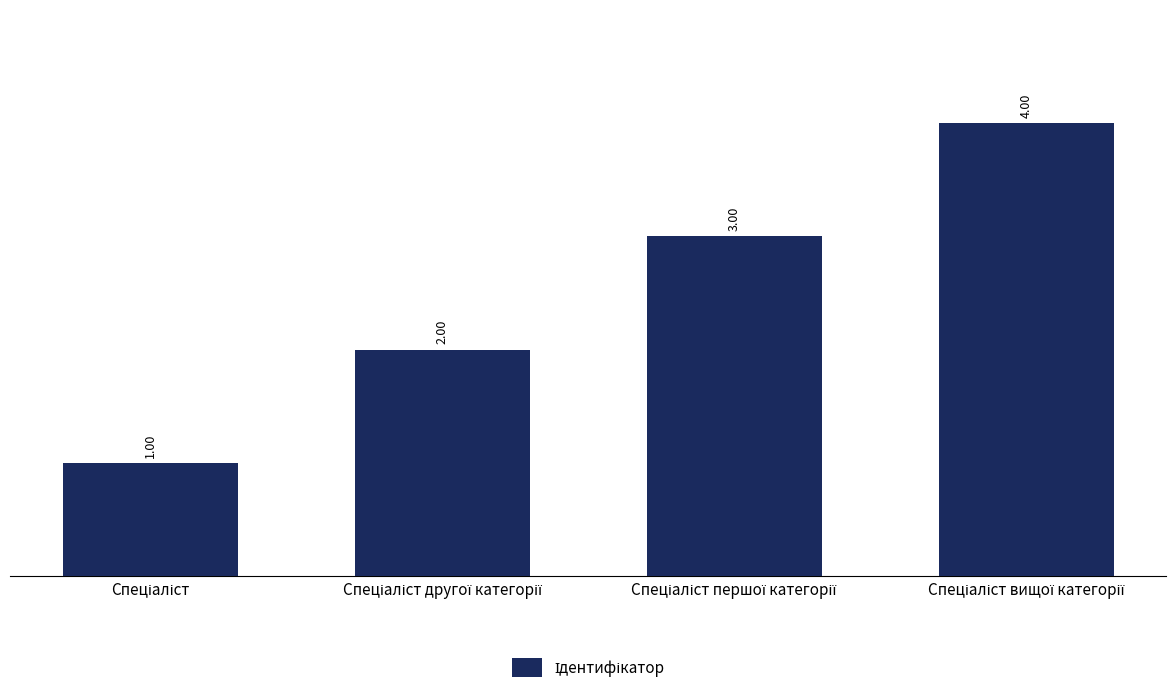

Reading right to left, list all the values displayed in this chart.

Спеціаліст вищої категорії=4	Спеціаліст першої категорії=3	Спеціаліст другої категорії=2	Спеціаліст=1